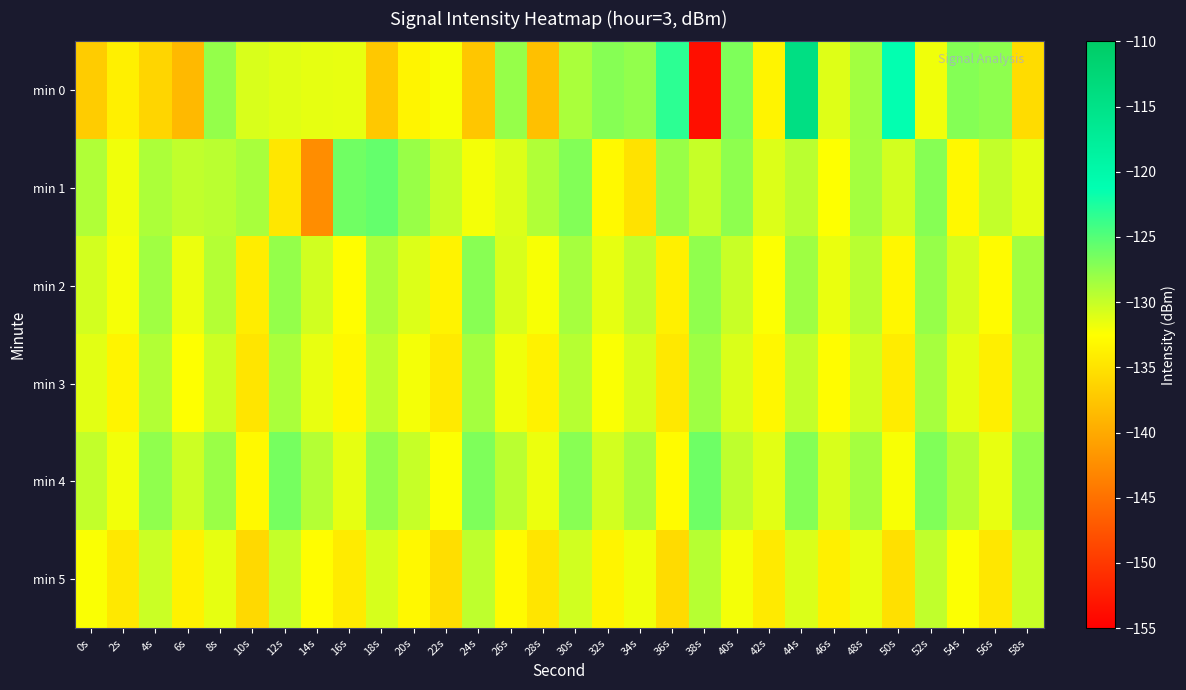

Reading left to right, list all the values displayed in this chart.

min 0: 0s=-136.9	2s=-133.8	4s=-136.1	6s=-138.6	8s=-127.8	10s=-130.7	12s=-131.1	14s=-131.4	16s=-131.5	18s=-137.3	20s=-133.4	22s=-132.2	24s=-137.4	26s=-127.9	28s=-138.0	30s=-128.7	32s=-127.2	34s=-127.7	36s=-123.2	38s=-153.5	40s=-126.8	42s=-133.5	44s=-114.3	46s=-131.1	48s=-128.4	50s=-121.3	52s=-131.9	54s=-127.1	56s=-127.6	58s=-135.6
min 1: 0s=-129.1	2s=-131.8	4s=-128.9	6s=-129.7	8s=-129.5	10s=-128.7	12s=-134.5	14s=-142.5	16s=-126.2	18s=-125.7	20s=-128.0	22s=-130.0	24s=-132.0	26s=-131.0	28s=-129.0	30s=-127.0	32s=-133.0	34s=-135.0	36s=-128.0	38s=-130.0	40s=-127.5	42s=-131.0	44s=-129.5	46s=-132.5	48s=-128.5	50s=-130.5	52s=-127.2	54s=-133.1	56s=-129.8	58s=-131.3
min 2: 0s=-130.5	2s=-132.1	4s=-128.3	6s=-131.7	8s=-129.2	10s=-134.0	12s=-127.8	14s=-130.4	16s=-132.6	18s=-128.9	20s=-131.0	22s=-133.5	24s=-127.3	26s=-130.8	28s=-132.2	30s=-128.6	32s=-131.4	34s=-129.7	36s=-133.8	38s=-127.6	40s=-130.1	42s=-132.4	44s=-128.2	46s=-131.6	48s=-129.4	50s=-133.2	52s=-127.9	54s=-130.6	56s=-132.8	58s=-128.4
min 3: 0s=-131.2	2s=-133.4	4s=-129.1	6s=-132.5	8s=-130.3	10s=-134.7	12s=-128.8	14s=-131.5	16s=-133.1	18s=-129.6	20s=-132.0	22s=-134.3	24s=-128.5	26s=-131.8	28s=-133.6	30s=-129.3	32s=-132.3	34s=-130.7	36s=-134.5	38s=-128.2	40s=-130.9	42s=-133.2	44s=-129.8	46s=-132.7	48s=-130.4	50s=-134.1	52s=-128.6	54s=-131.3	56s=-133.9	58s=-129.0
min 4: 0s=-129.8	2s=-131.9	4s=-127.6	6s=-130.3	8s=-128.1	10s=-133.0	12s=-126.5	14s=-129.2	16s=-131.4	18s=-127.8	20s=-130.0	22s=-132.4	24s=-126.8	26s=-129.5	28s=-131.7	30s=-127.3	32s=-130.5	34s=-128.8	36s=-132.8	38s=-126.1	40s=-129.6	42s=-131.2	44s=-127.1	46s=-130.8	48s=-128.5	50s=-132.2	52s=-126.9	54s=-129.3	56s=-131.5	58s=-127.7
min 5: 0s=-132.3	2s=-134.5	4s=-130.2	6s=-133.6	8s=-131.4	10s=-135.8	12s=-129.9	14s=-132.6	16s=-134.2	18s=-130.7	20s=-133.1	22s=-135.4	24s=-129.6	26s=-132.9	28s=-134.7	30s=-130.4	32s=-133.4	34s=-131.8	36s=-135.6	38s=-129.3	40s=-132.0	42s=-134.3	44s=-130.9	46s=-133.8	48s=-131.5	50s=-135.2	52s=-129.7	54s=-132.4	56s=-134.6	58s=-130.1